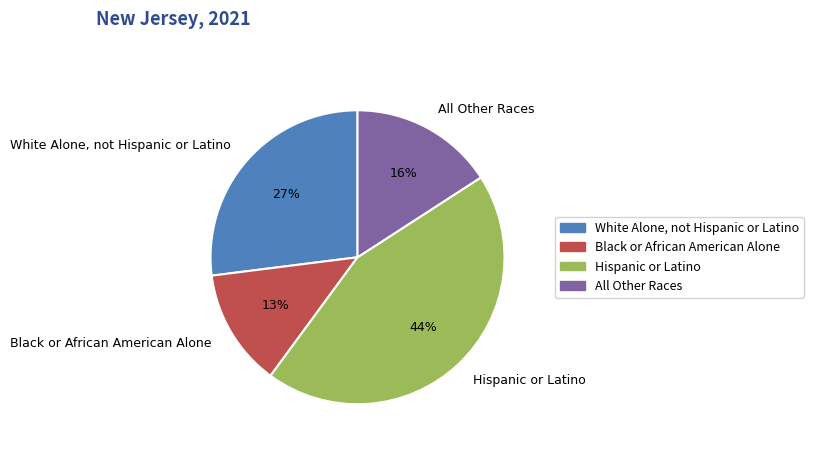

True or false: Hispanic or Latino accounts for 36% of the total.

False